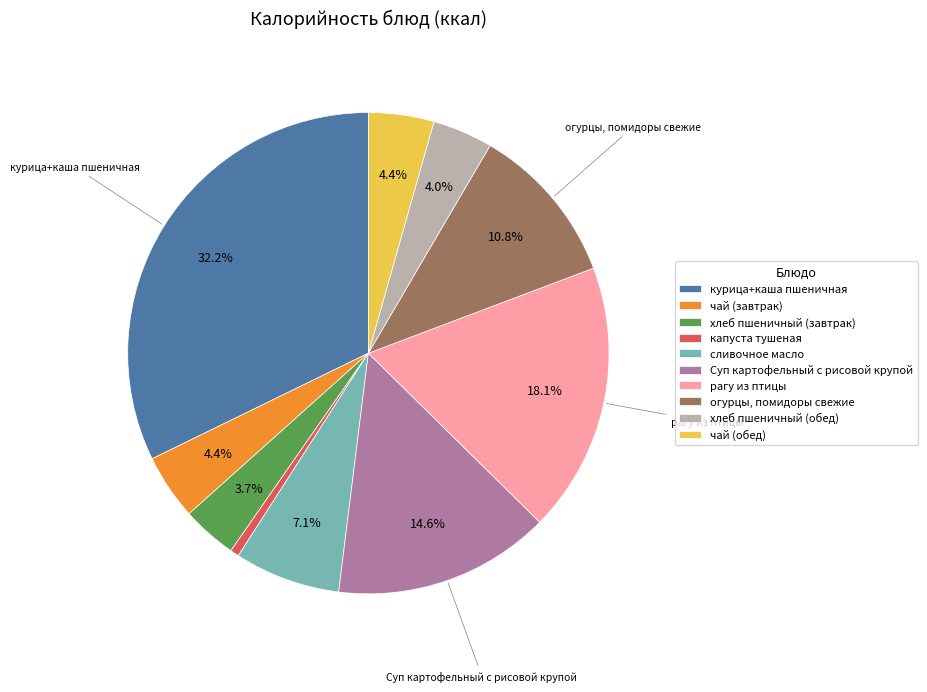

Does чай (обед) represent more than half of the total?

No